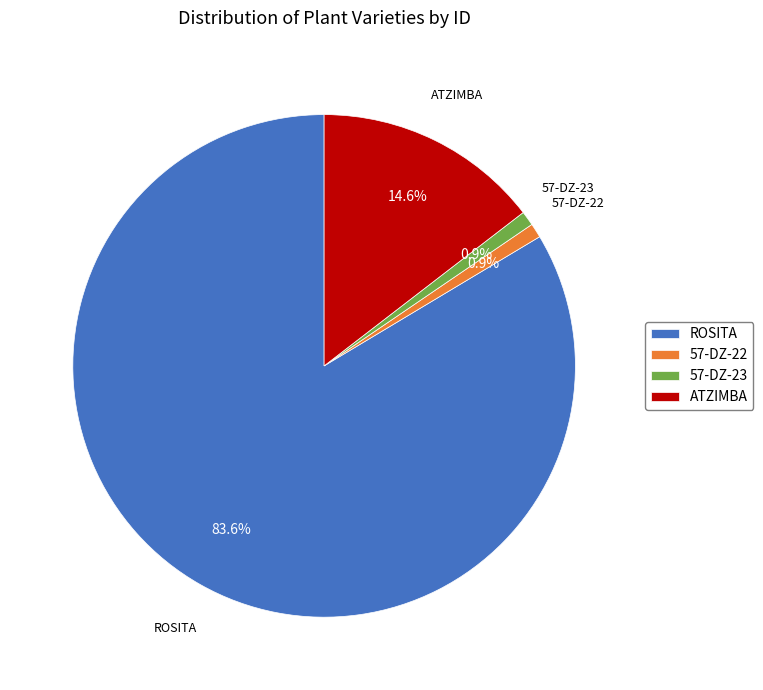

Between ROSITA and ATZIMBA, which is larger?

ROSITA